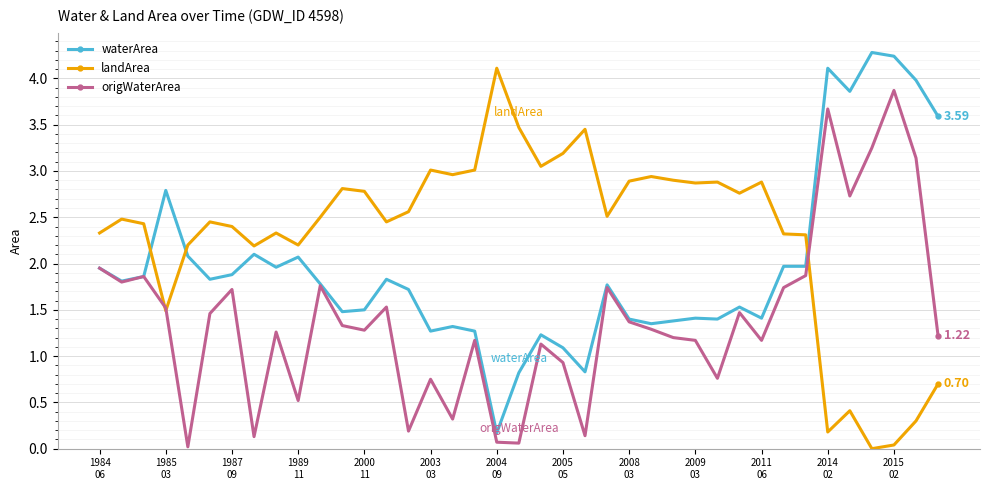

True or false: waterArea has more than 2 points higher than both neighbors.

True